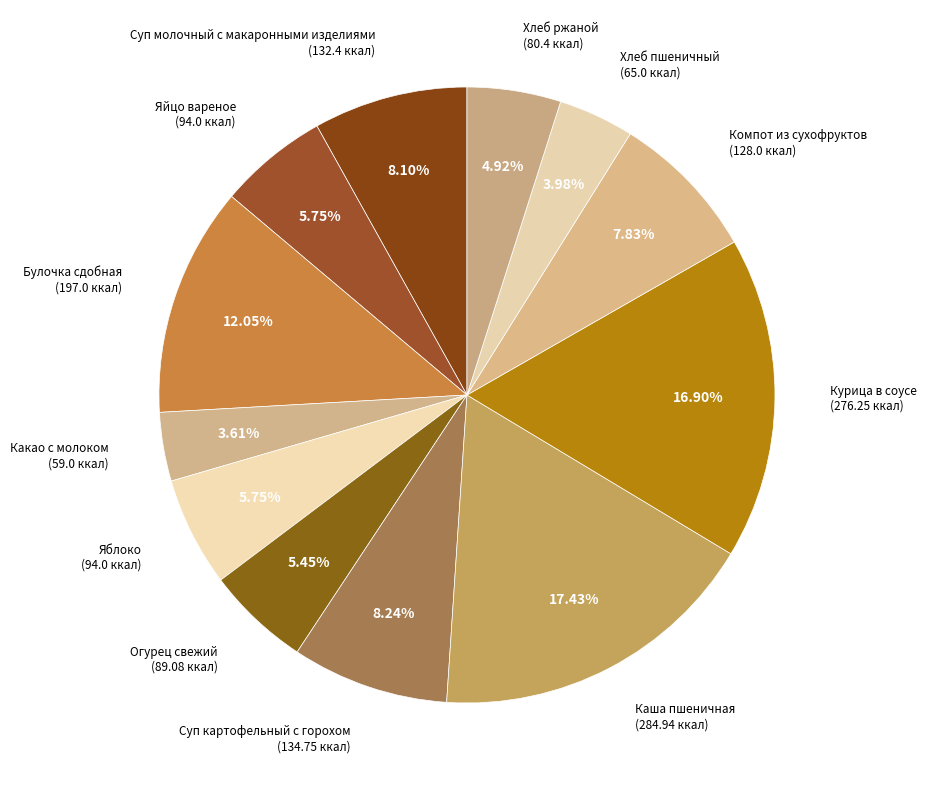

Does Суп молочный с макаронными изделиями represent more than half of the total?

No